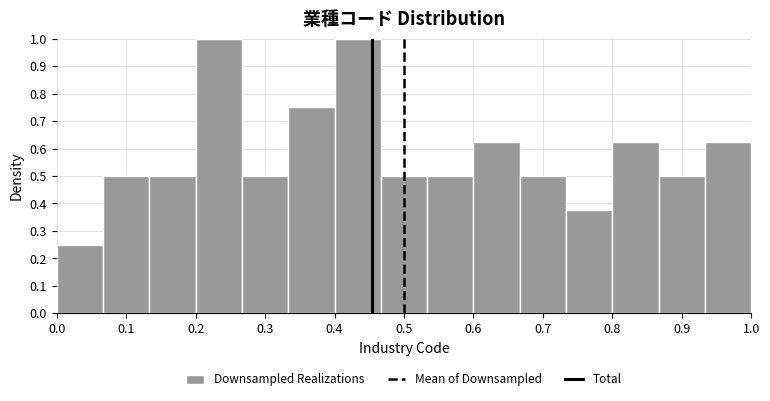

Reading left to right, list every bar in this chart as the range it spans on the x-axis followed by its height. Neither the bar edges nor the heights are printed on the chart, so give them approximately, as read against the axes.

0.00 to 0.07: 0.25
0.07 to 0.13: 0.50
0.13 to 0.20: 0.50
0.20 to 0.27: 1.00
0.27 to 0.33: 0.50
0.33 to 0.40: 0.75
0.40 to 0.47: 1.00
0.47 to 0.53: 0.50
0.53 to 0.60: 0.50
0.60 to 0.67: 0.63
0.67 to 0.73: 0.50
0.73 to 0.80: 0.38
0.80 to 0.87: 0.63
0.87 to 0.93: 0.50
0.93 to 1.00: 0.63